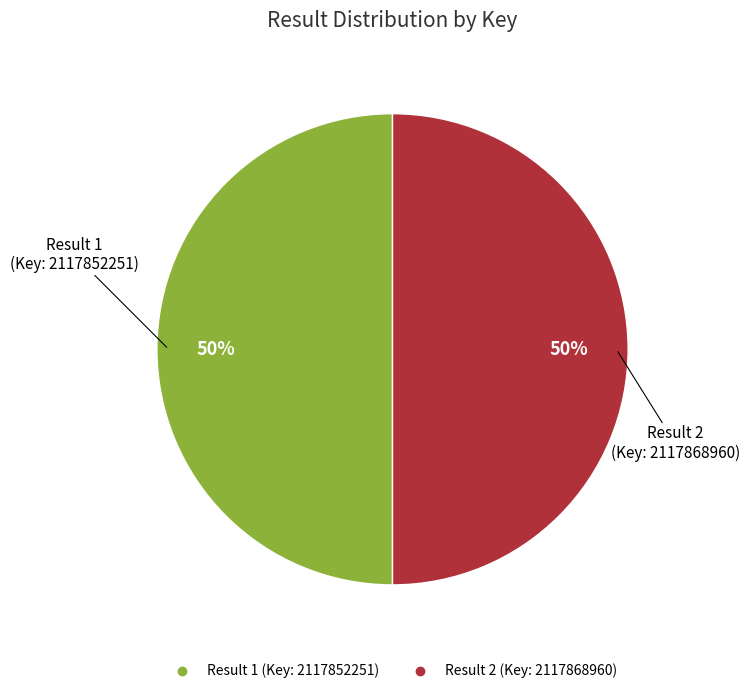

Count the number of slices in the pie.

2